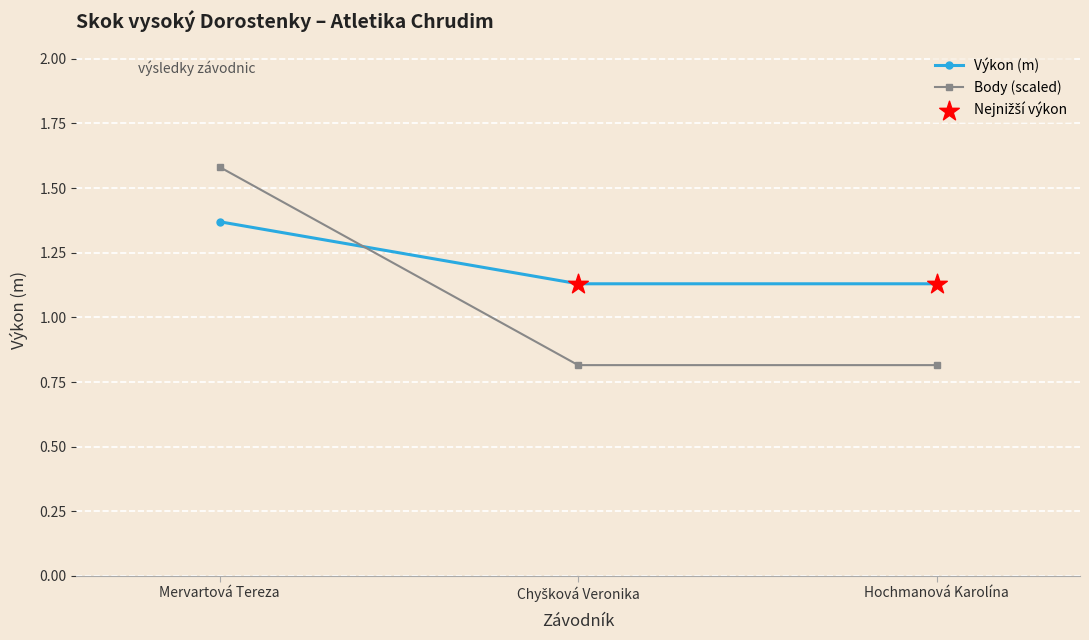

At which category is the sum across all series the highest?

Mervartová Tereza